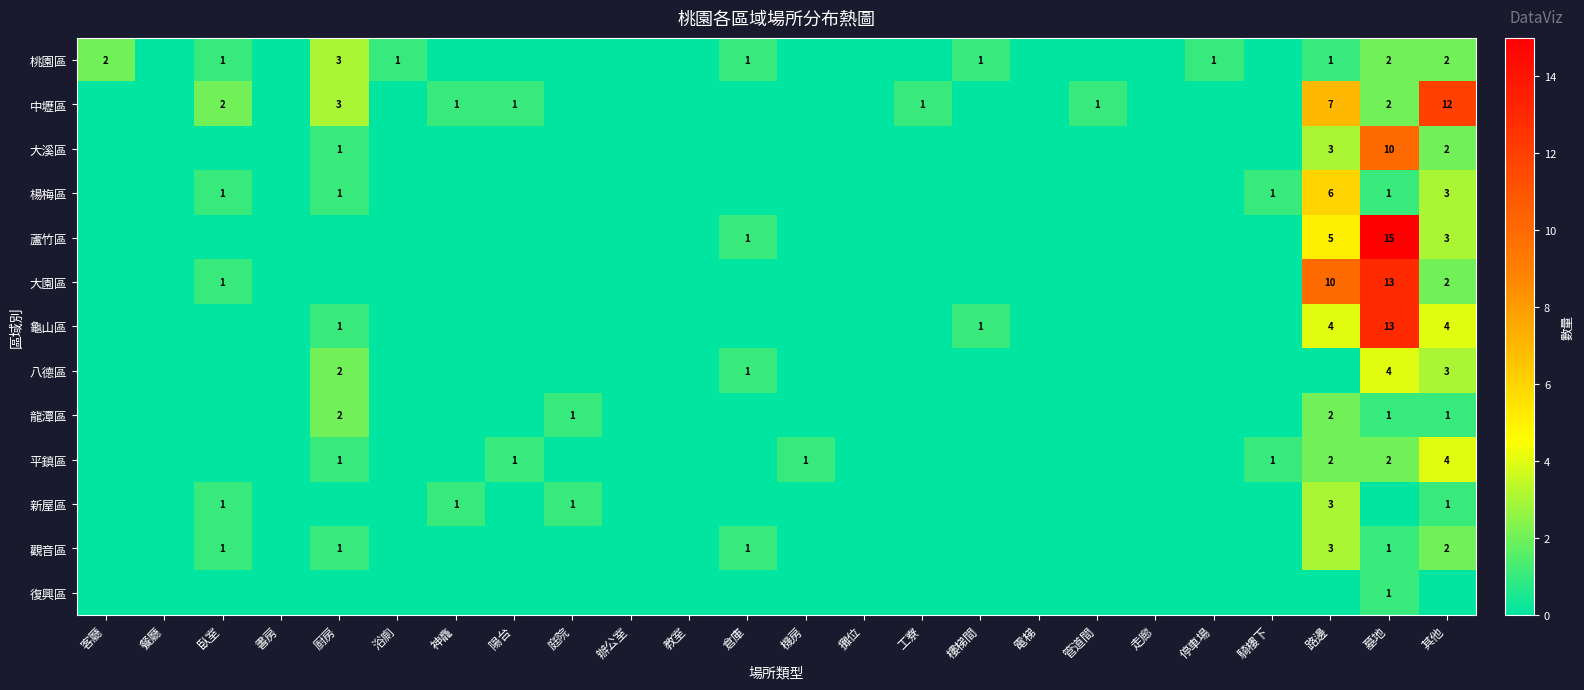

What is the total value across all series at 管道間?

1